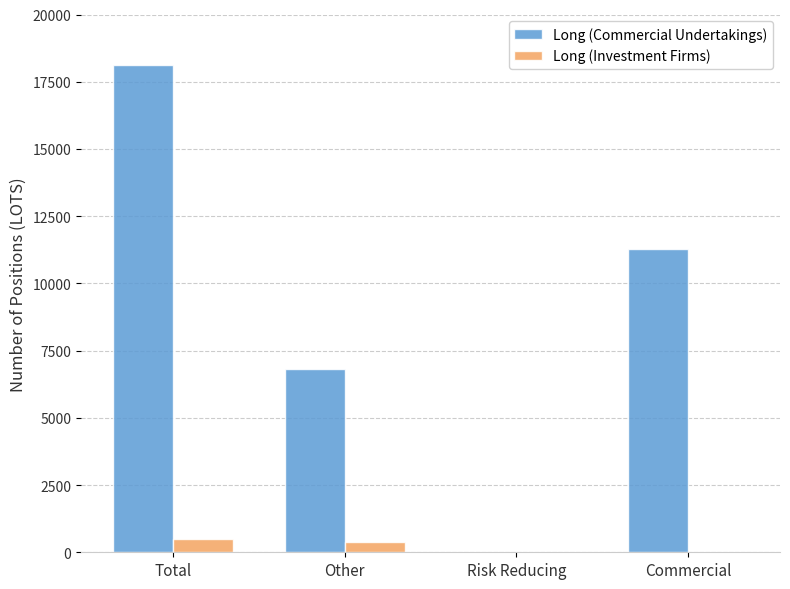

Between Other and Risk Reducing, which series saw the biggest shift?

Long (Commercial Undertakings)